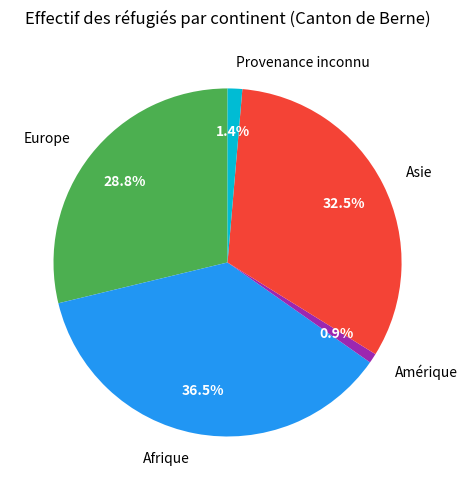

To the nearest percent, what is the average slice percentage?

20%